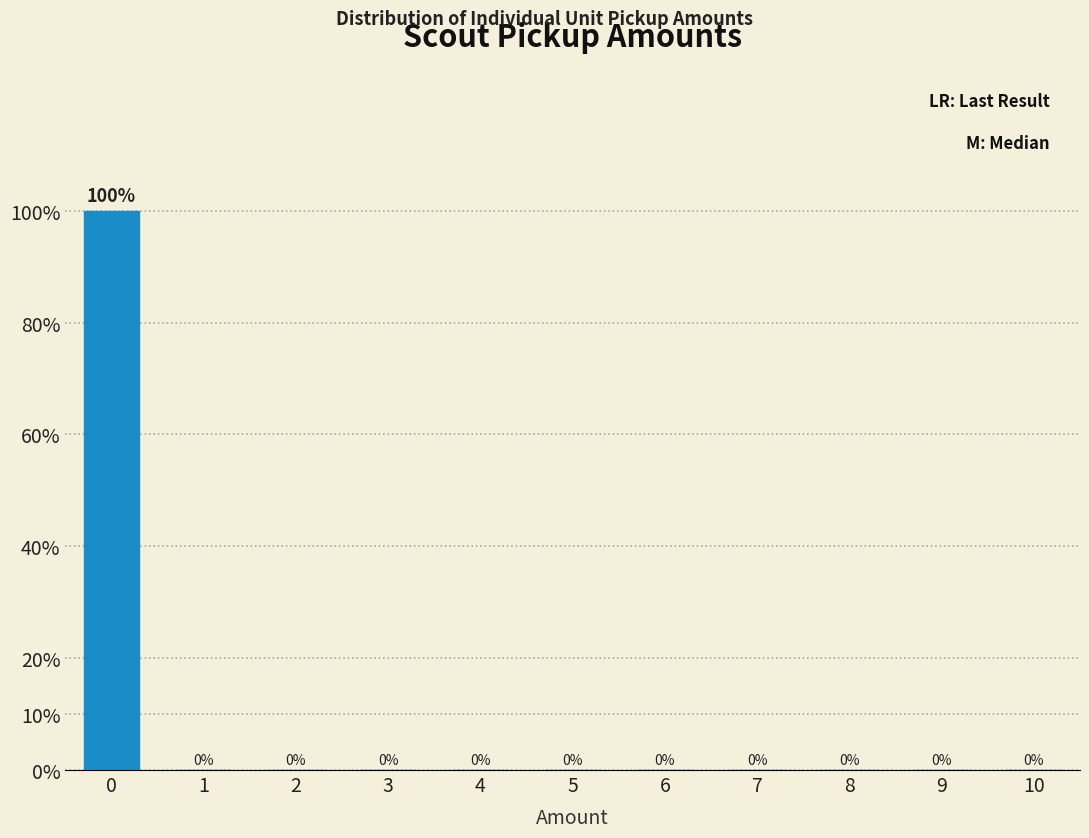

Reading left to right, what are all the values shown in this chart?

0=100	1=0	2=0	3=0	4=0	5=0	6=0	7=0	8=0	9=0	10=0